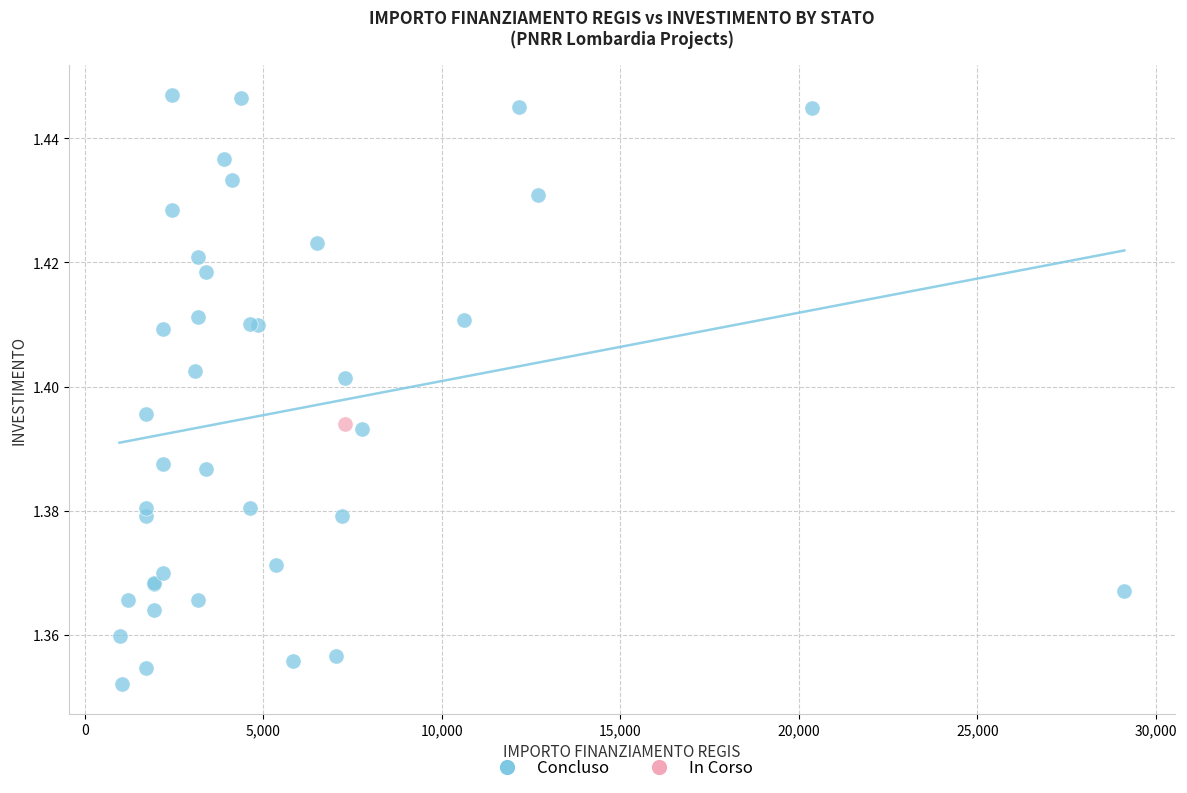

What are all the series names shown in the legend?

Concluso, In Corso